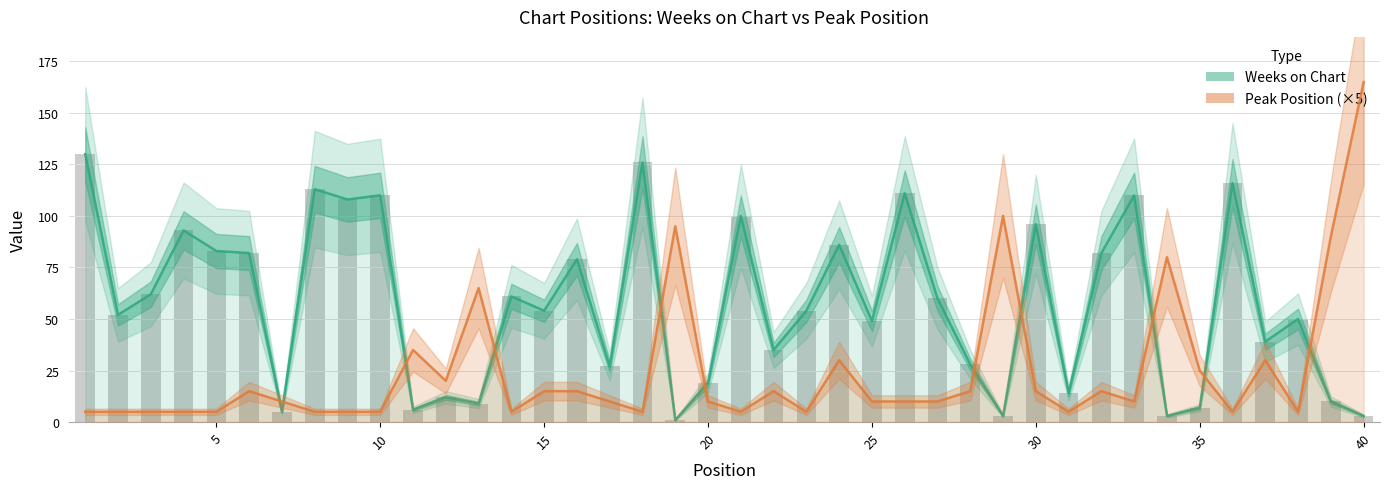

What is the highest value of the Weeks on Chart series?

130